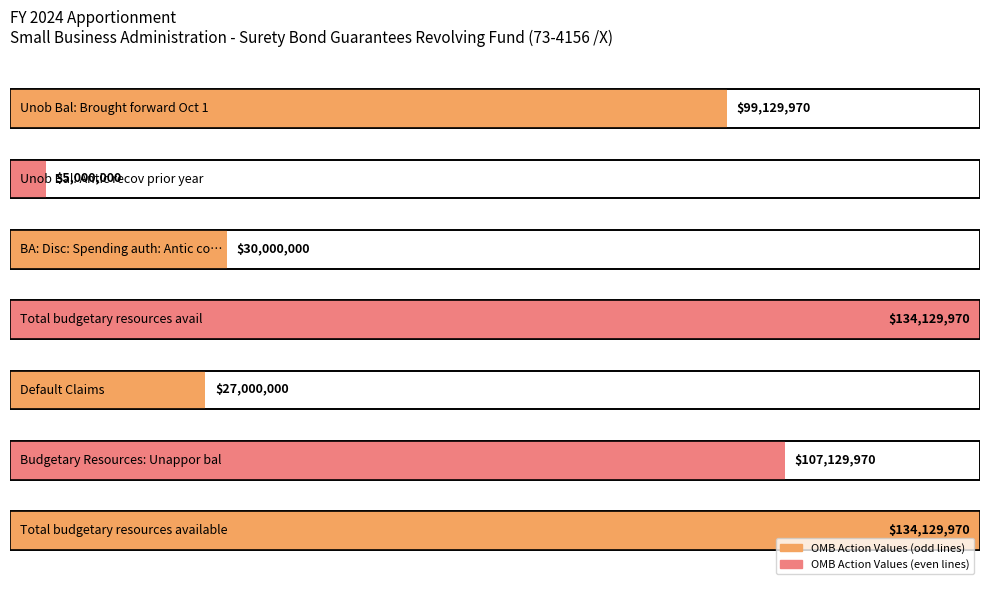

Which has a higher value, Budgetary Resources: Unappor bal or Unob Bal: Brought forward Oct 1?

Budgetary Resources: Unappor bal